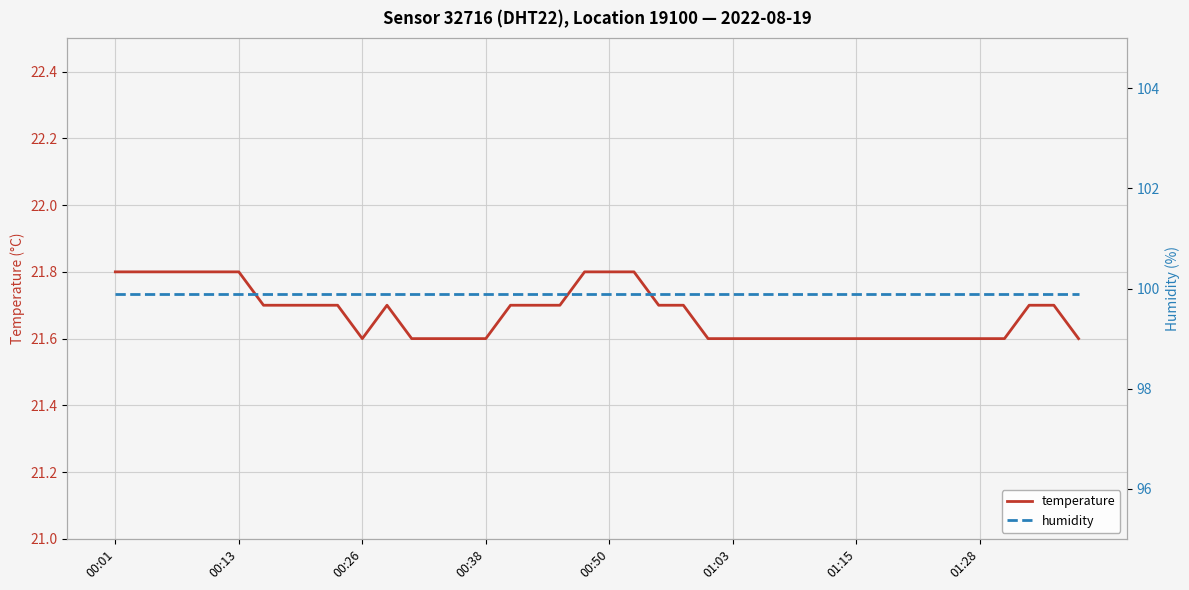

How many lines are shown in the chart?

2